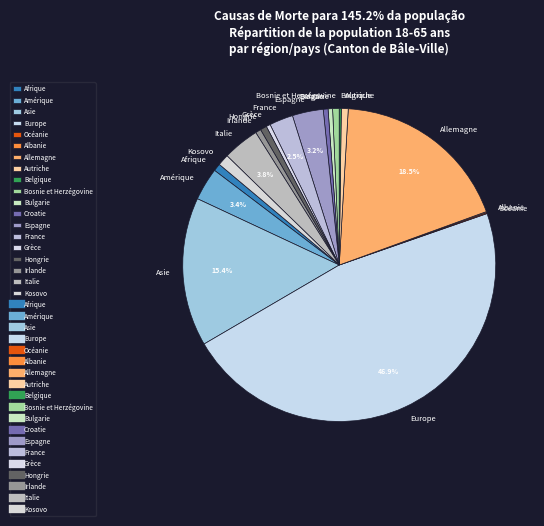

Which category has the biggest portion of the pie?

Europe